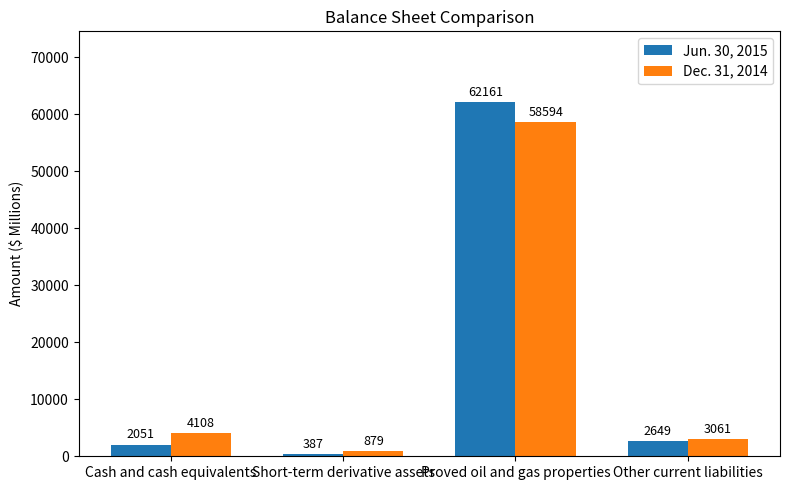

What is the difference between the second highest and second lowest values in the Jun. 30, 2015 series?

598